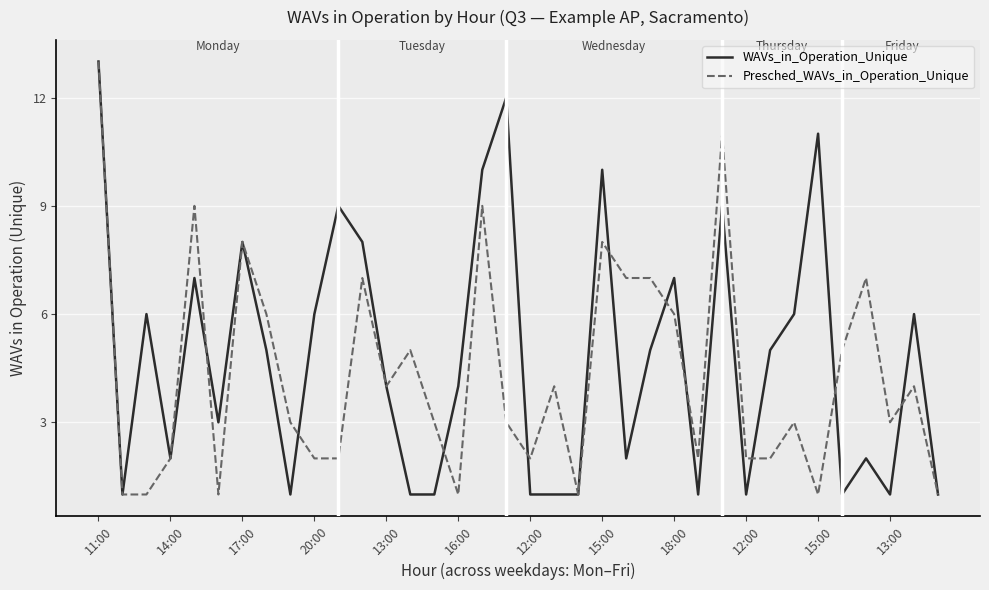

What is the maximum value for WAVs_in_Operation_Unique?

13